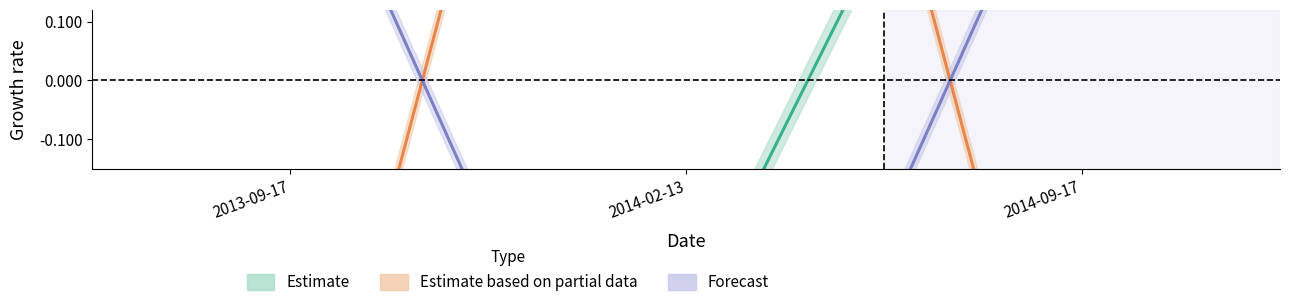

At which category is the sum across all series the highest?

2014-09-17